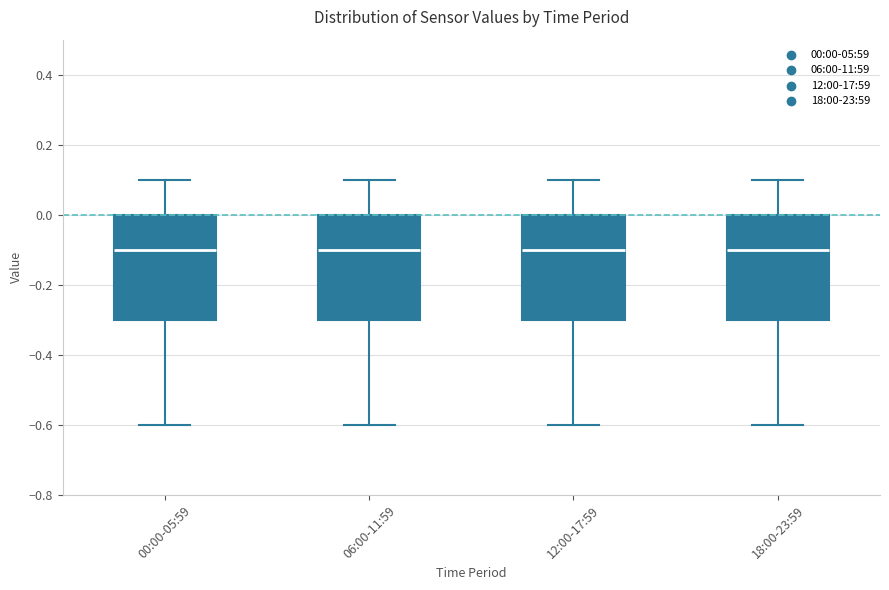

Reading left to right, read every box against the y-axis: the position of its median line, the range the box covers, and the ends of its whiskers. The values are not printed on the chart, so give them approximately, as read against the axis.

00:00-05:59: median -0.1, box -0.3 to 0.0, whiskers -0.6 to 0.1
06:00-11:59: median -0.1, box -0.3 to 0.0, whiskers -0.6 to 0.1
12:00-17:59: median -0.1, box -0.3 to 0.0, whiskers -0.6 to 0.1
18:00-23:59: median -0.1, box -0.3 to 0.0, whiskers -0.6 to 0.1